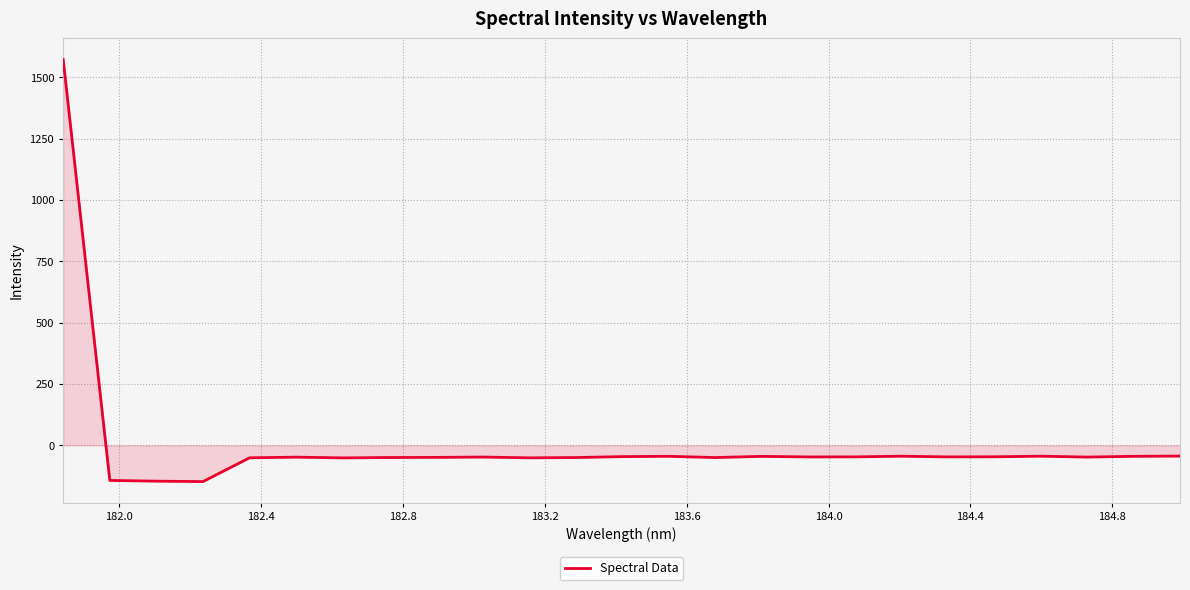

What is the difference between the maximum and minimum values?

1719.6